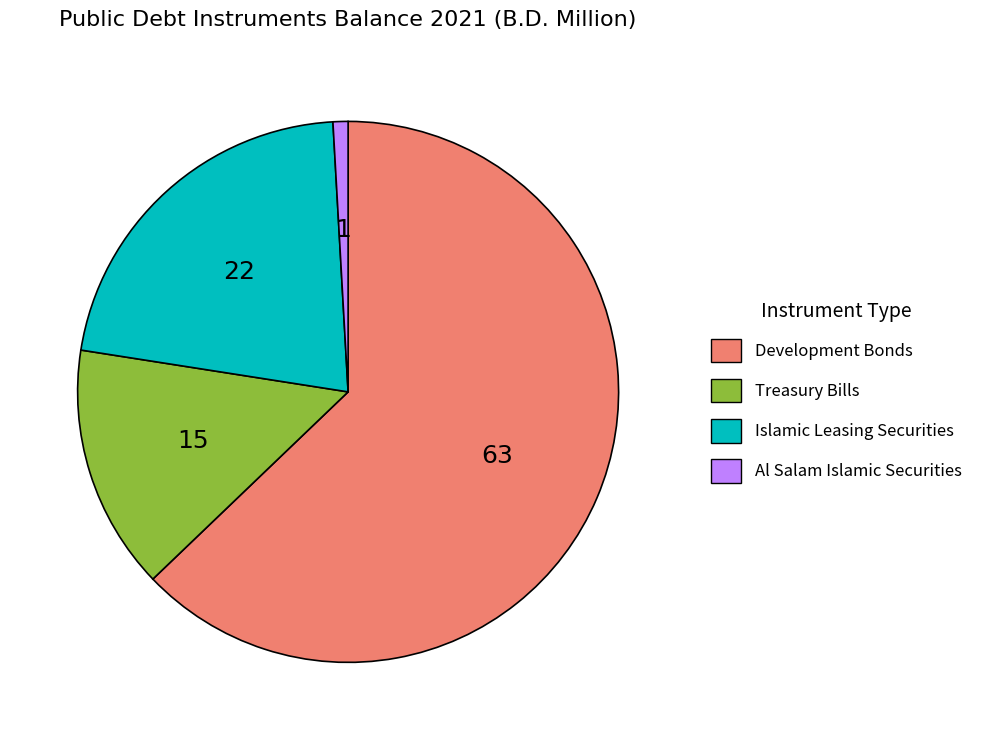

Which slice is the largest?

Development Bonds